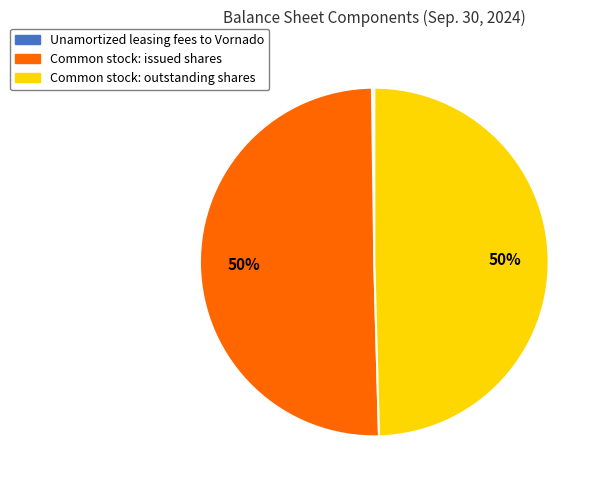

To the nearest percent, what is the average slice percentage?

33%